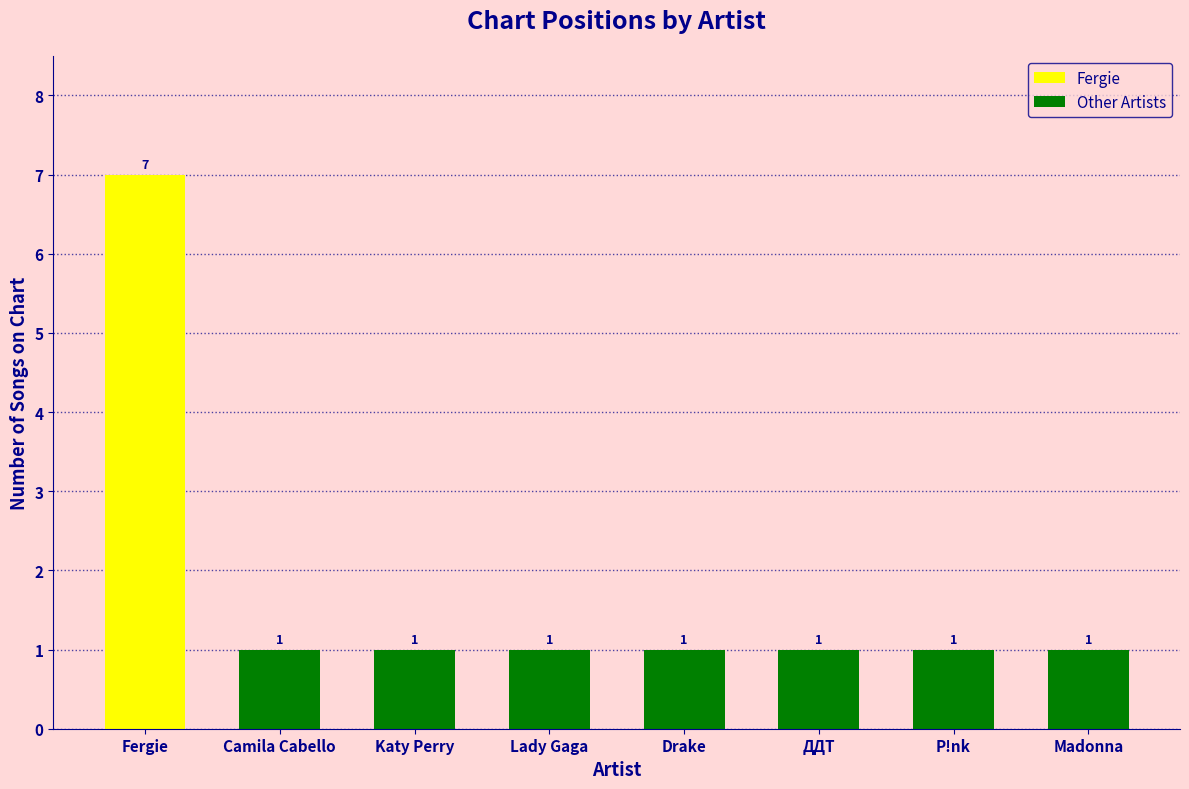

The value at Madonna is 1. True or false?

True